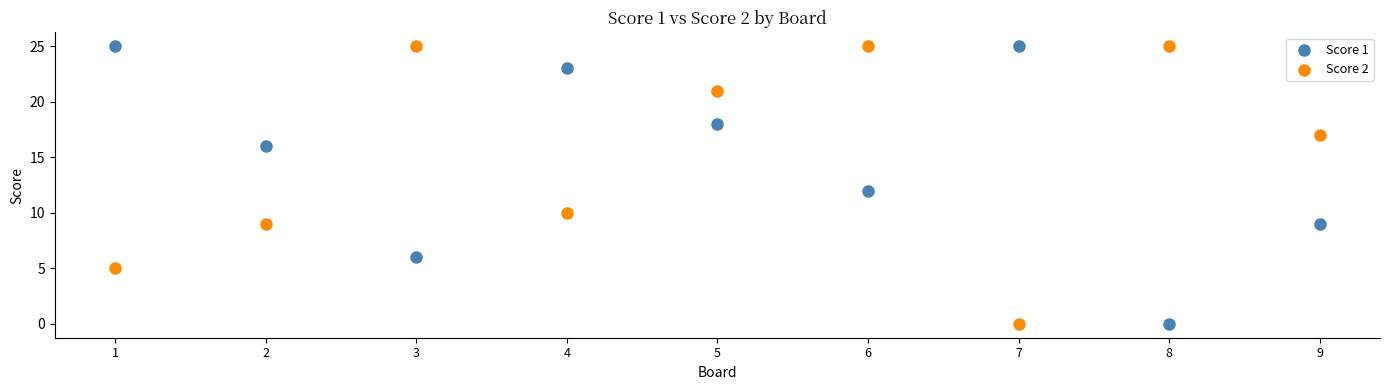

What is the X range (max minus min) for the scatter plot?

8